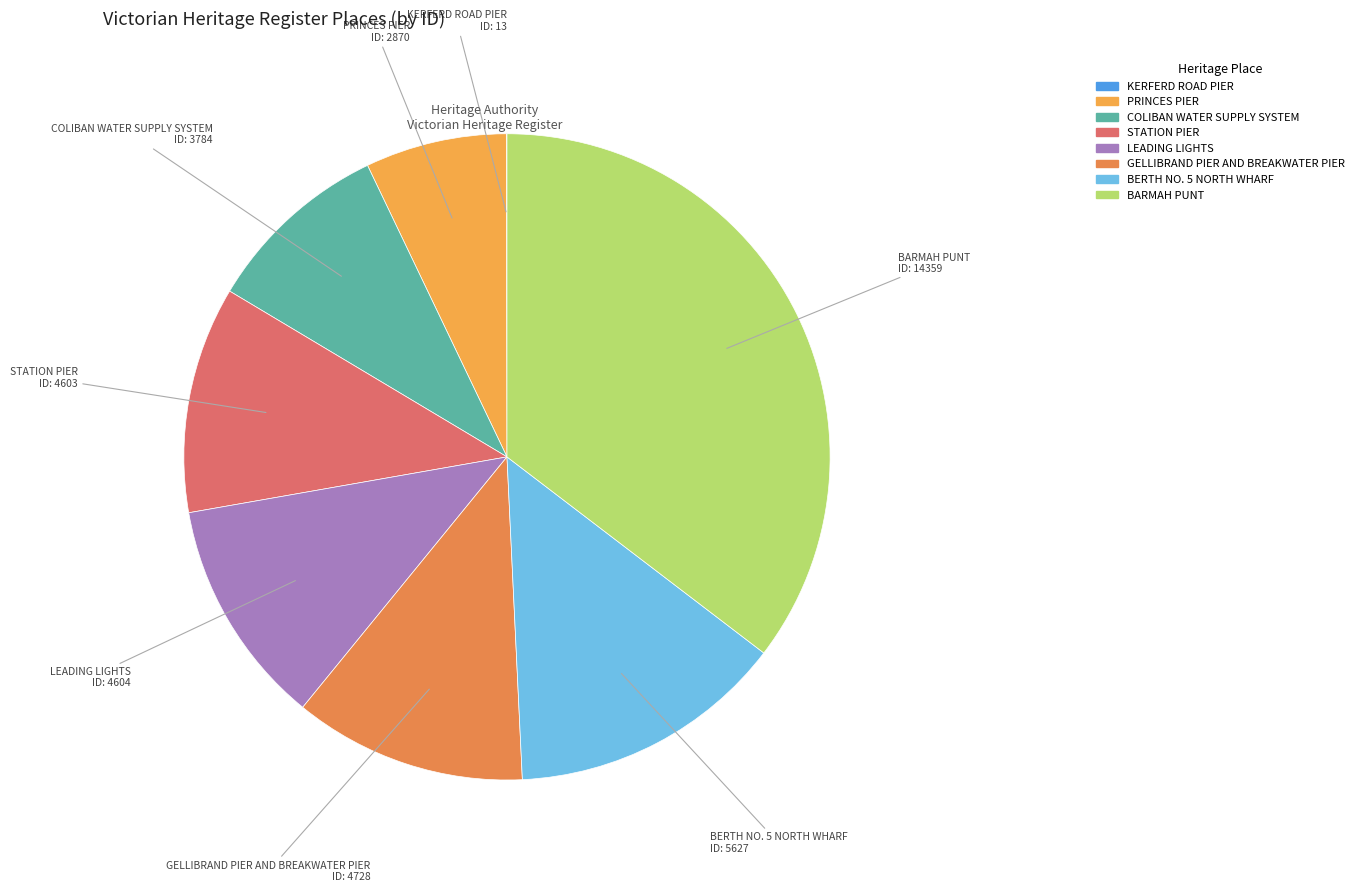

Is it true that BERTH NO. 5 NORTH WHARF is 14% of the pie?

True